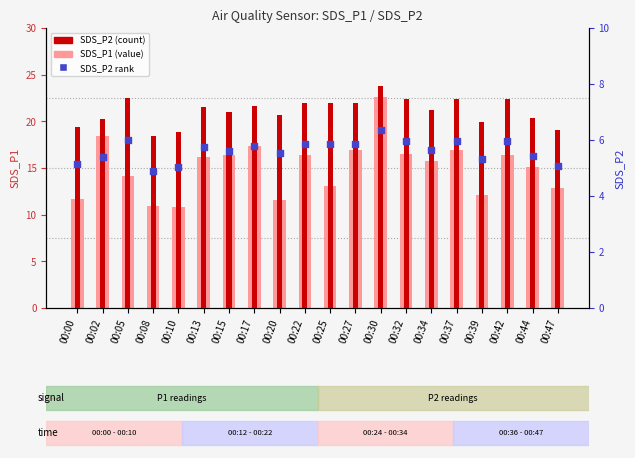

At which category is the sum across all series the highest?

00:30